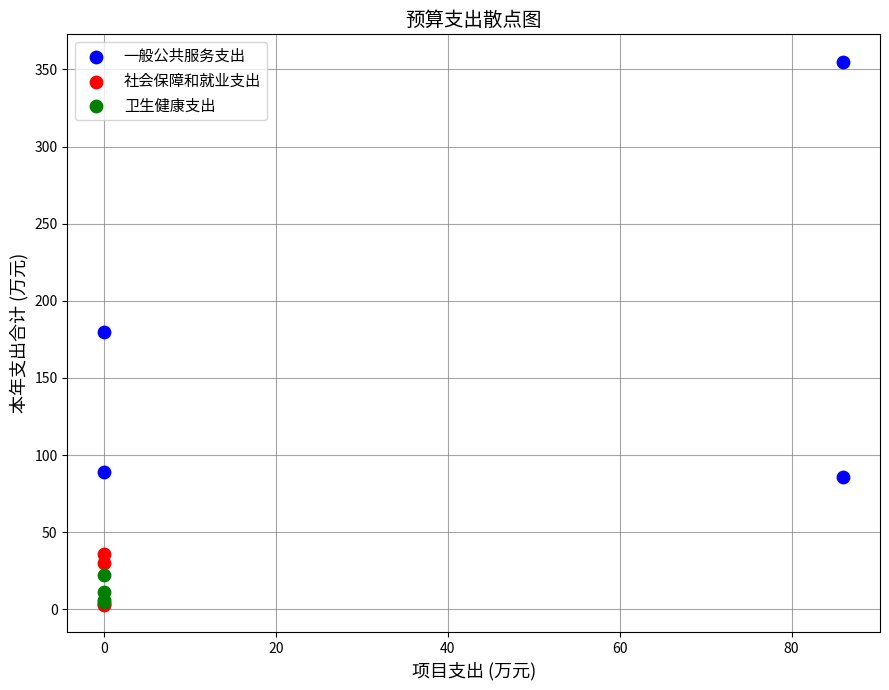

Which series has the widest spread of Y values?

一般公共服务支出